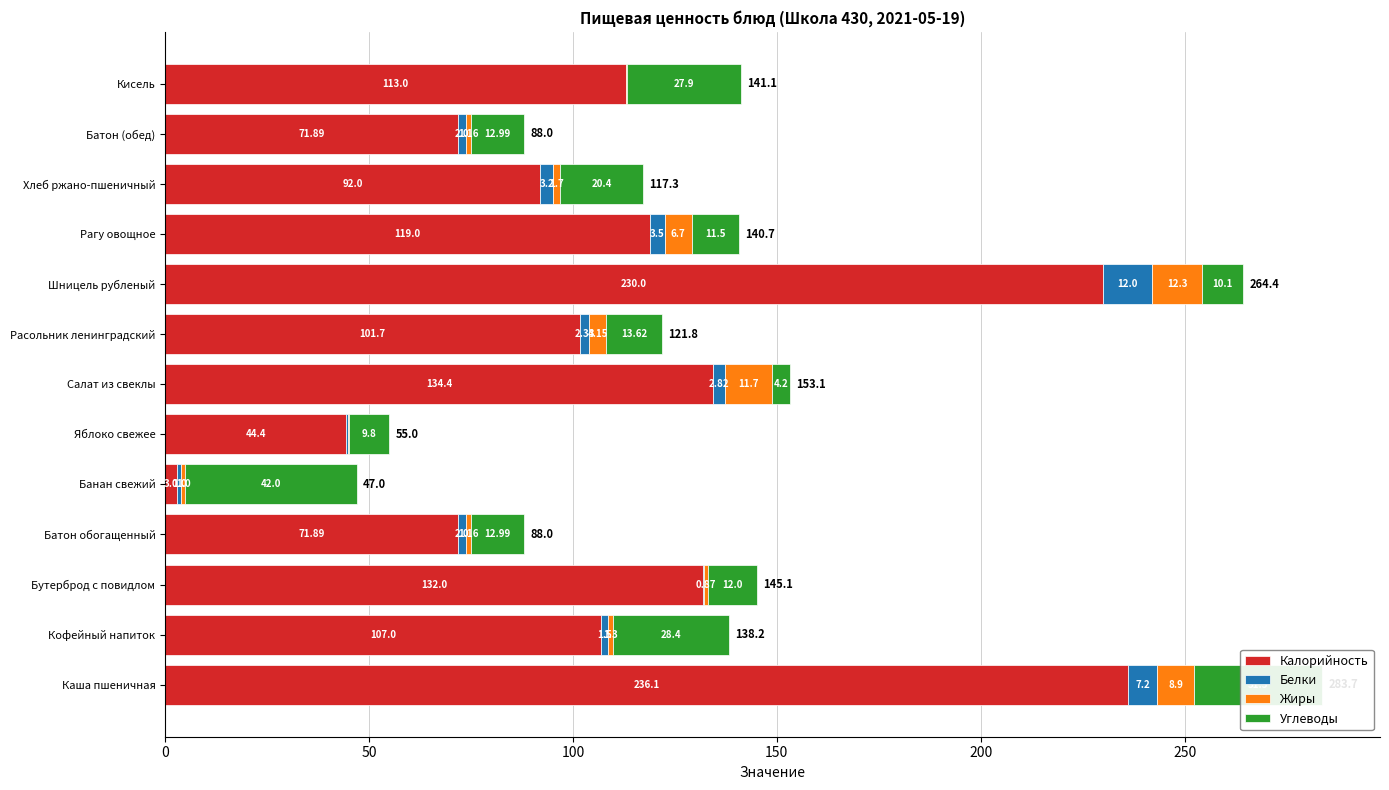

List the series in order of their peak value, highest first.

Калорийность, Углеводы, Жиры, Белки